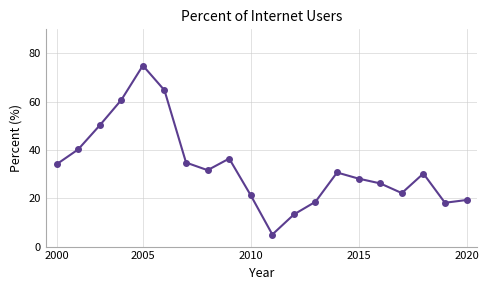

What is the minimum value shown in the chart?

5.0